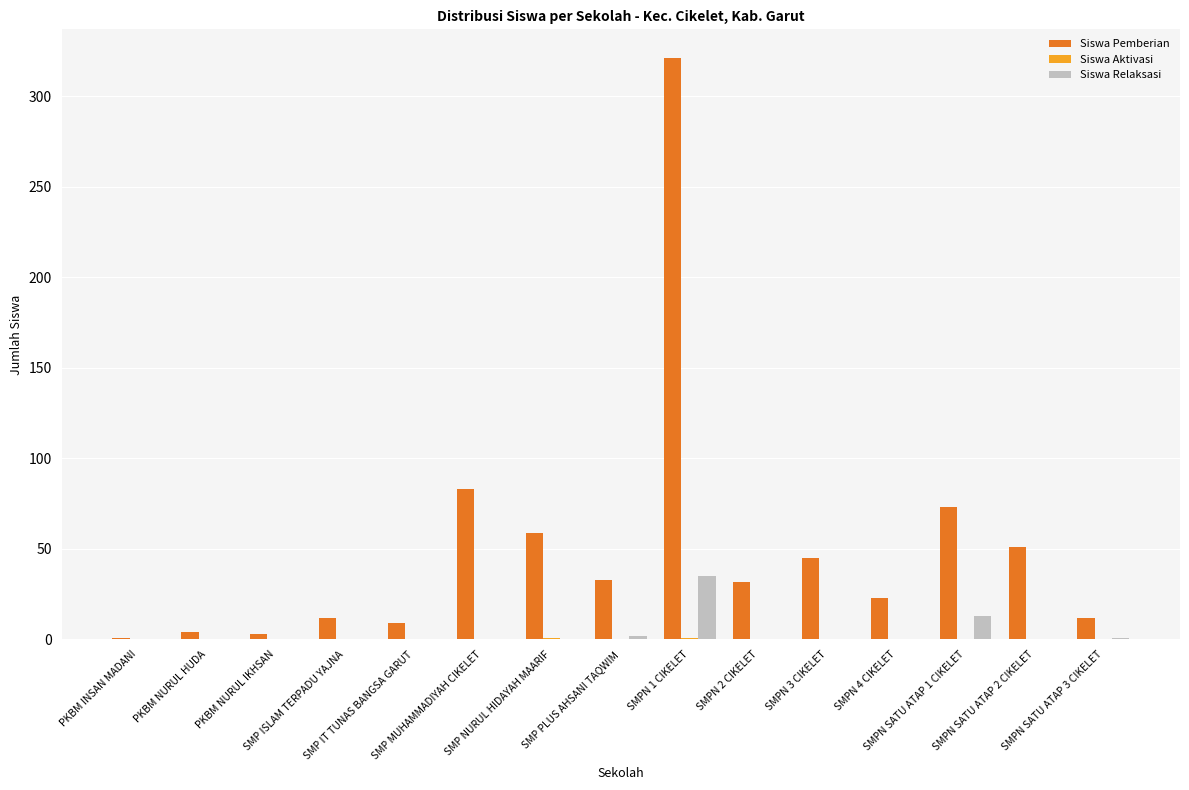

Which series has the largest total across all categories?

Siswa Pemberian